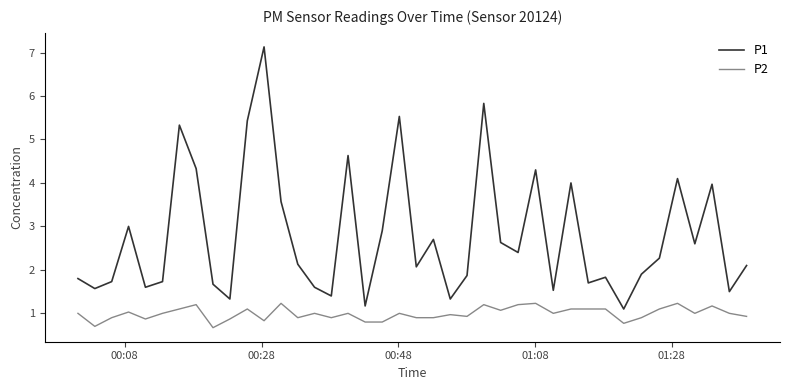

List the series in order of their peak value, highest first.

P1, P2